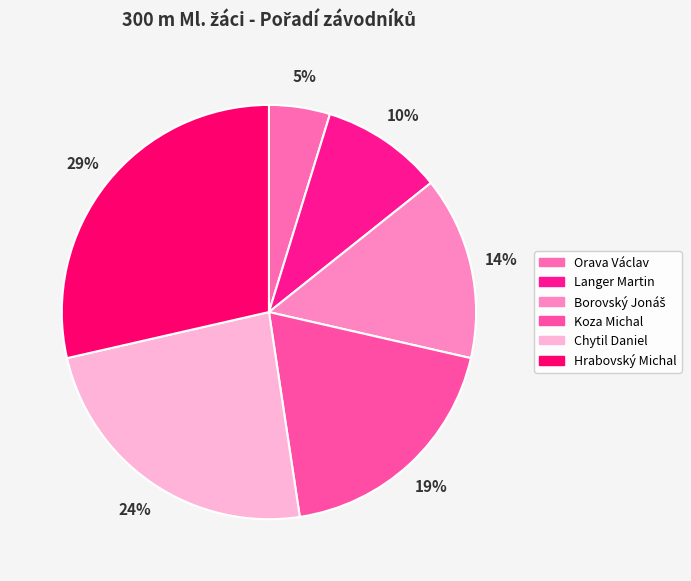

Rank the categories by value from highest to lowest.

Hrabovský Michal, Chytil Daniel, Koza Michal, Borovský Jonáš, Langer Martin, Orava Václav